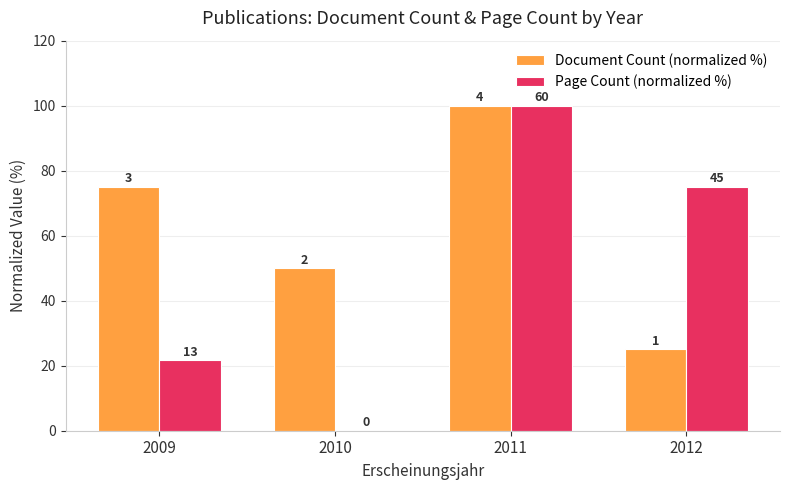

List the series in order of their overall mean, lowest first.

Page Count (normalized %), Document Count (normalized %)